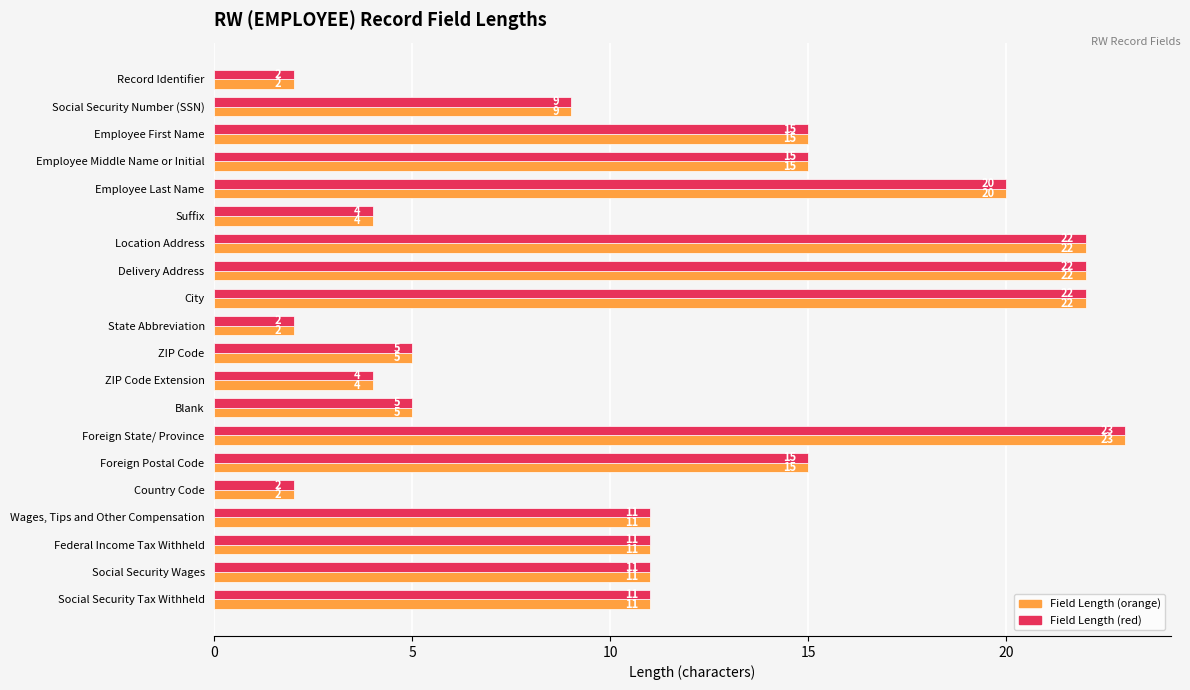

How many categories are shown in the chart?

20